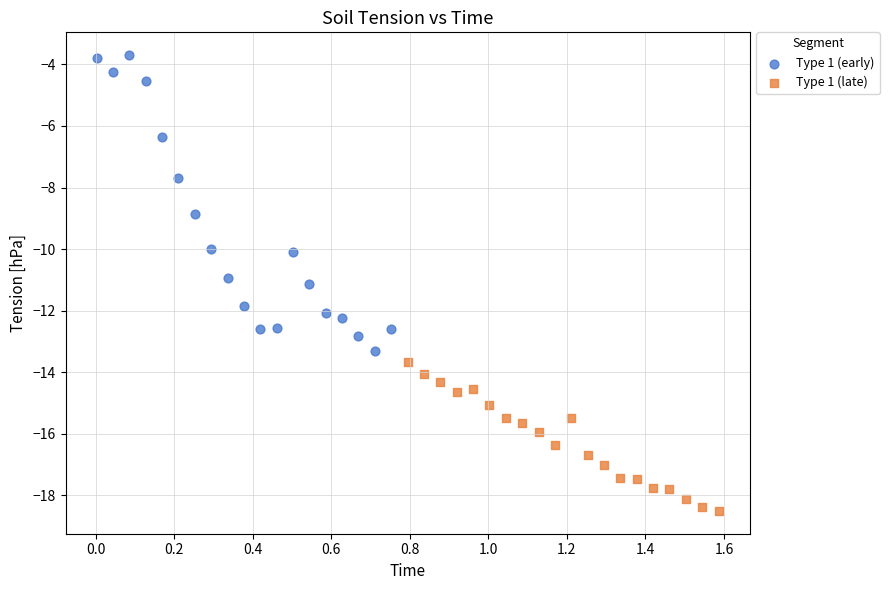

Which series has the widest spread of Y values?

Type 1 (early)